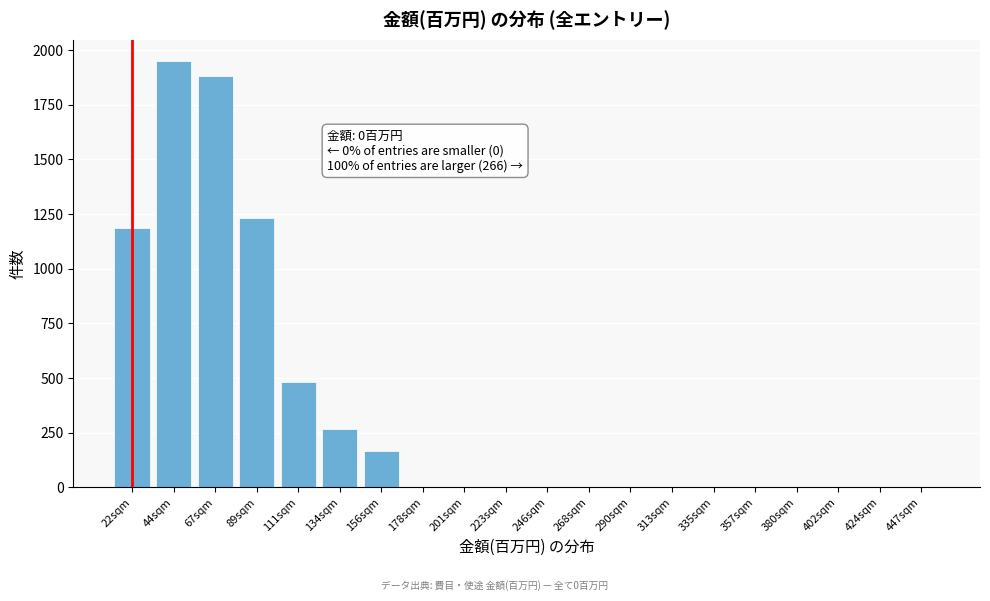

Reading right to left, extract all data points from this chart.

447sqm=0	424sqm=0	402sqm=0	380sqm=0	357sqm=0	335sqm=0	313sqm=0	290sqm=0	268sqm=0	246sqm=0	223sqm=0	201sqm=0	178sqm=0	156sqm=165	134sqm=265	111sqm=480	89sqm=1230	67sqm=1880	44sqm=1950	22sqm=1186